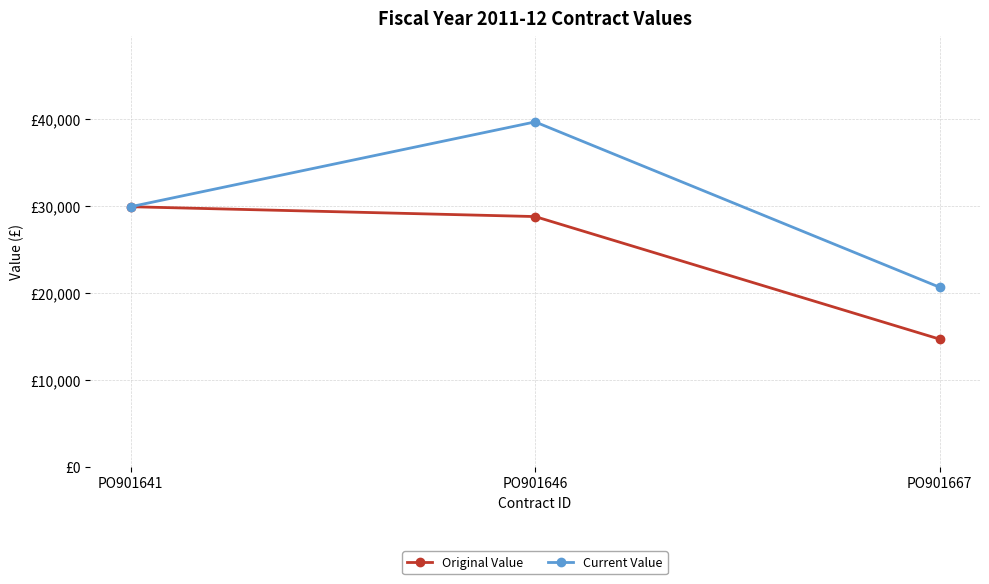

Is this an area chart (filled region under the line)?

No